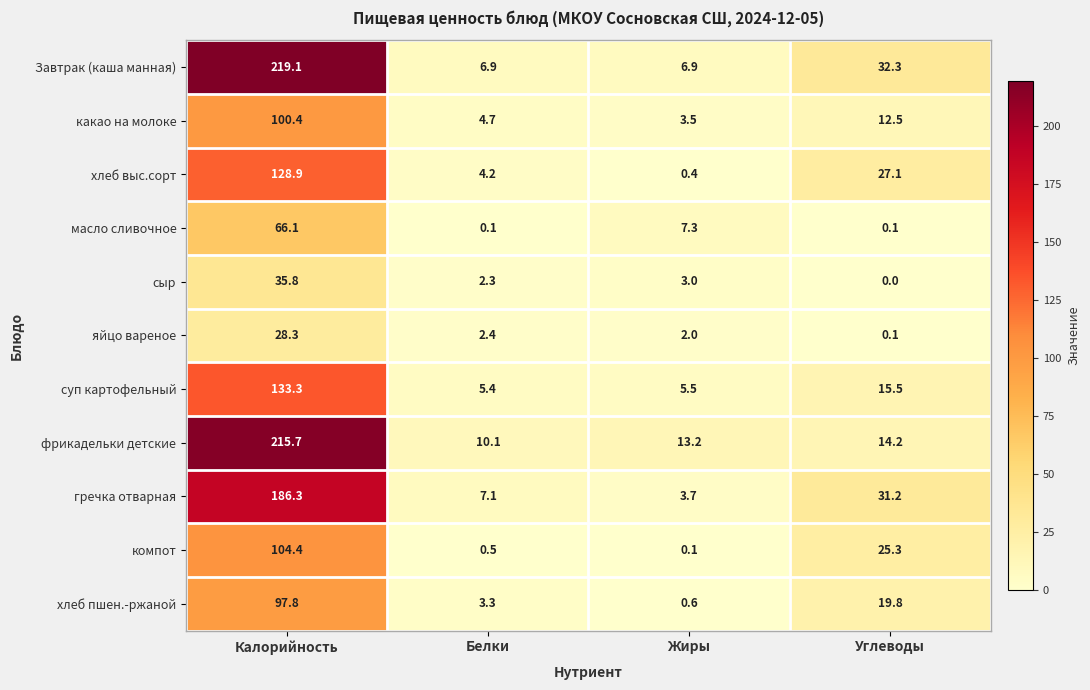

The какао на молоке series shows 4.7 at Белки. True or false?

True